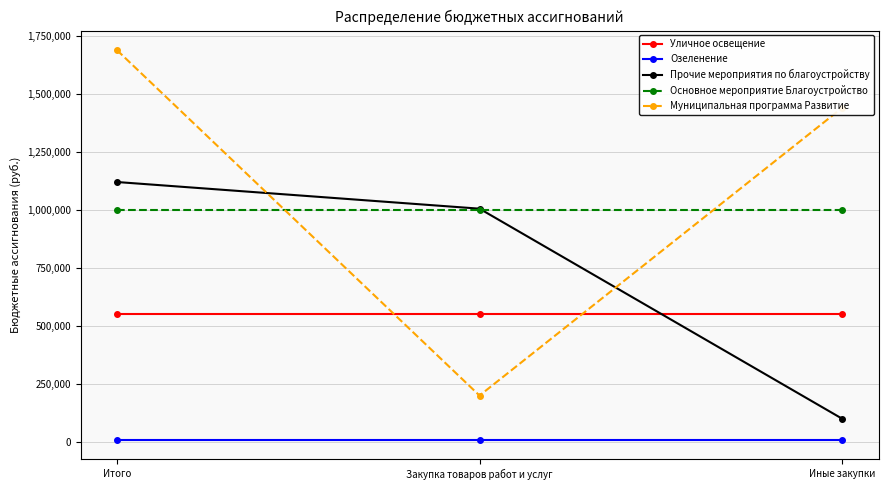

At Итого, list the series in order from largest to smallest.

Муниципальная программа Развитие, Прочие мероприятия по благоустройству, Основное мероприятие Благоустройство, Уличное освещение, Озеленение